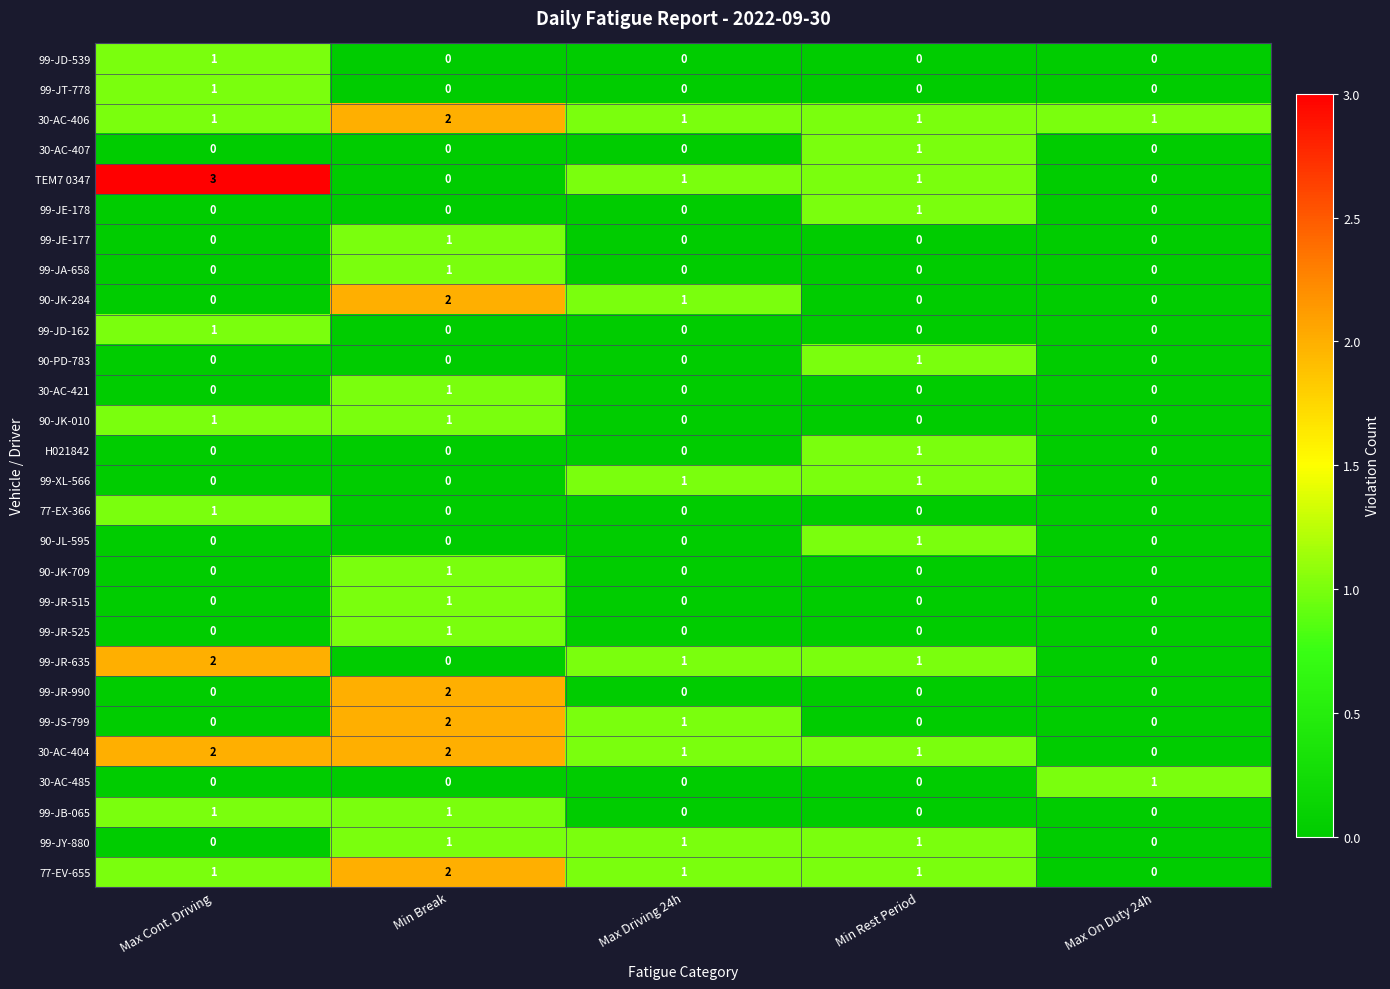

The 99-JR-635 series shows 0 at Max On Duty 24h. True or false?

True